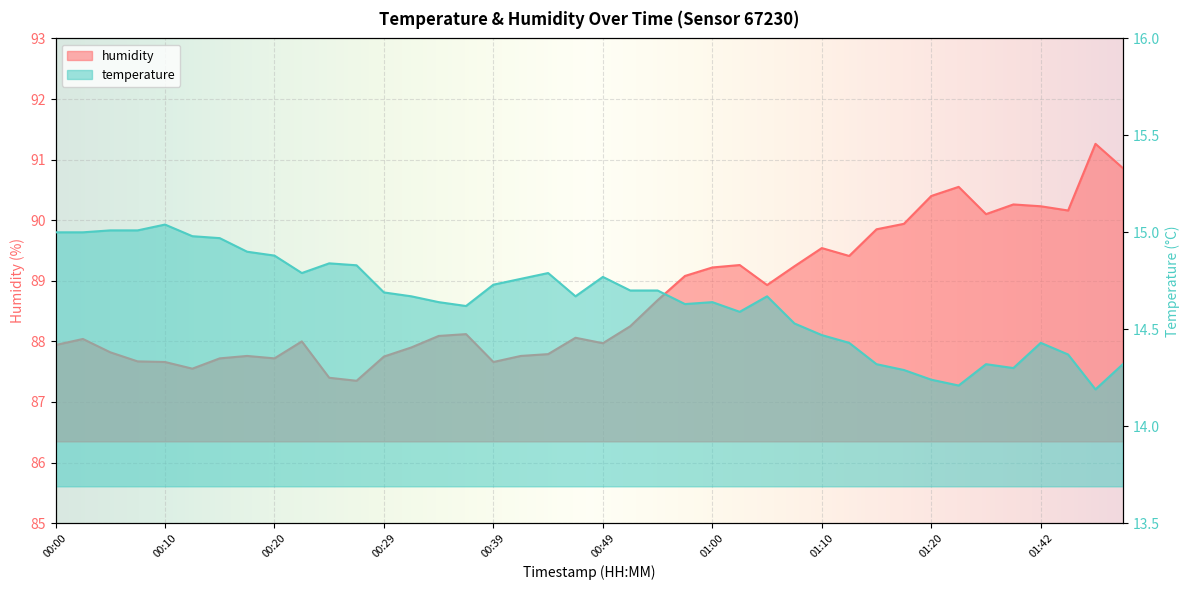

What is the total value across all series at 01:17?

104.2